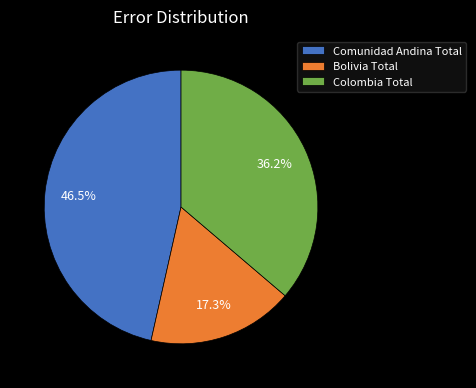

Count the number of slices in the pie.

3